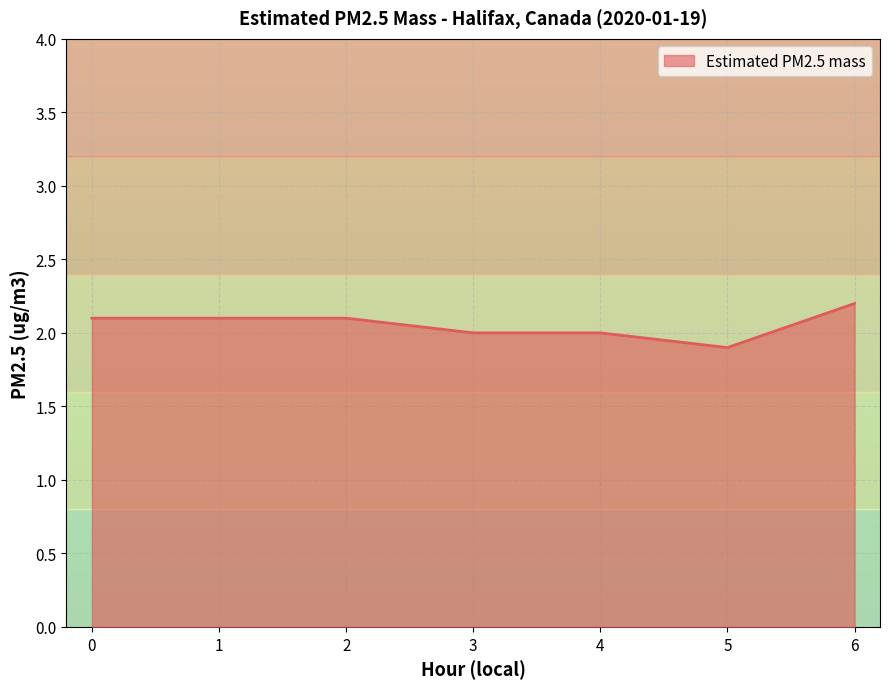

Does the chart display data point markers on the line(s)?

No